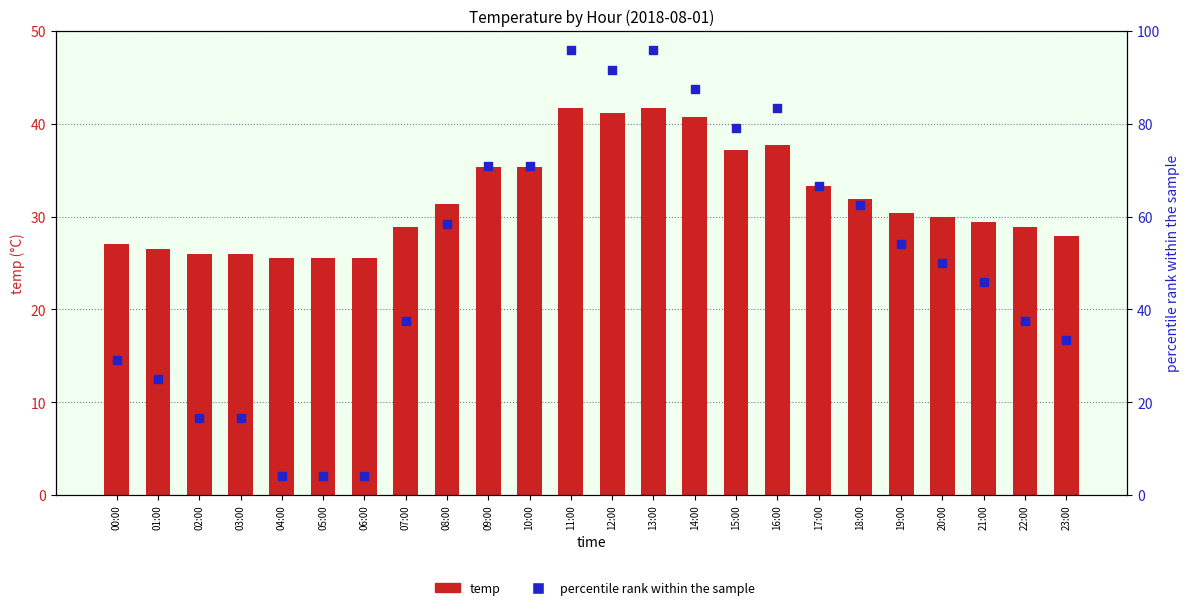

Which series contains the lowest Y value?

percentile rank within the sample